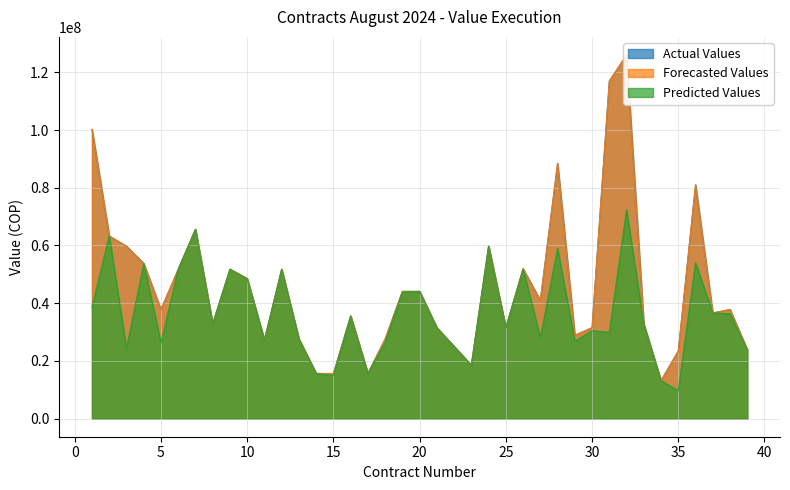

True or false: Forecasted Values and Actual Values intersect in this chart.

False